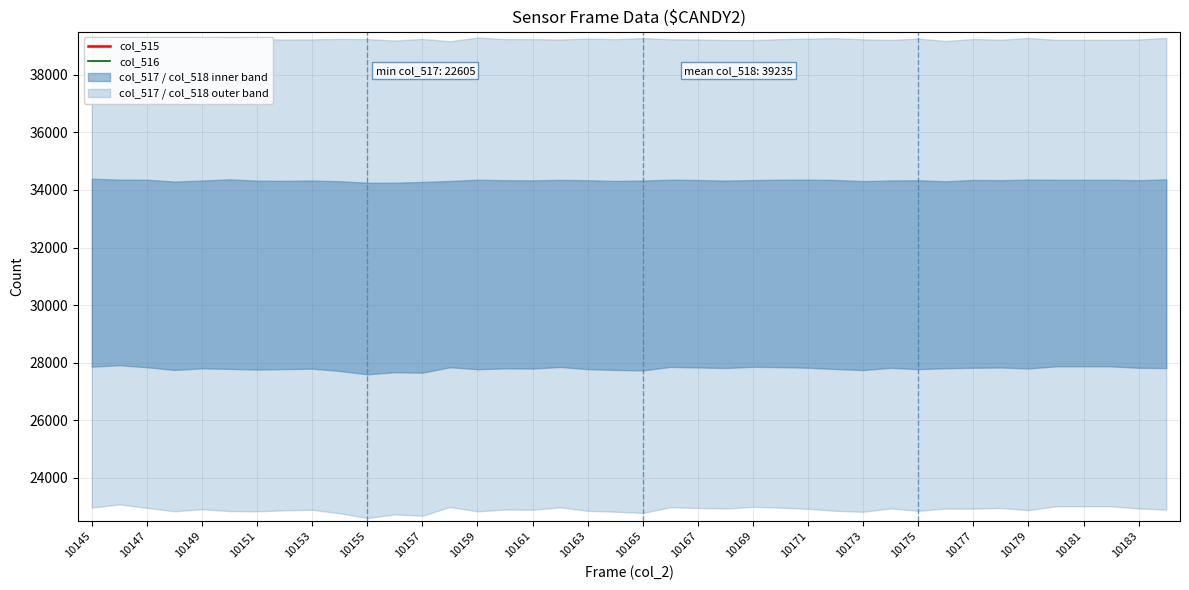

Which series has the largest total across all categories?

col_515